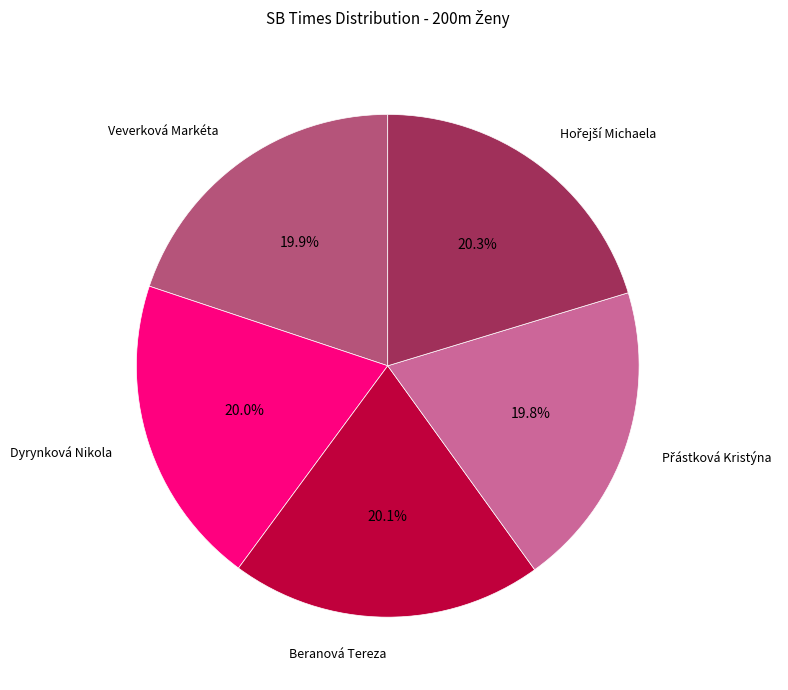

Count the number of slices in the pie.

5